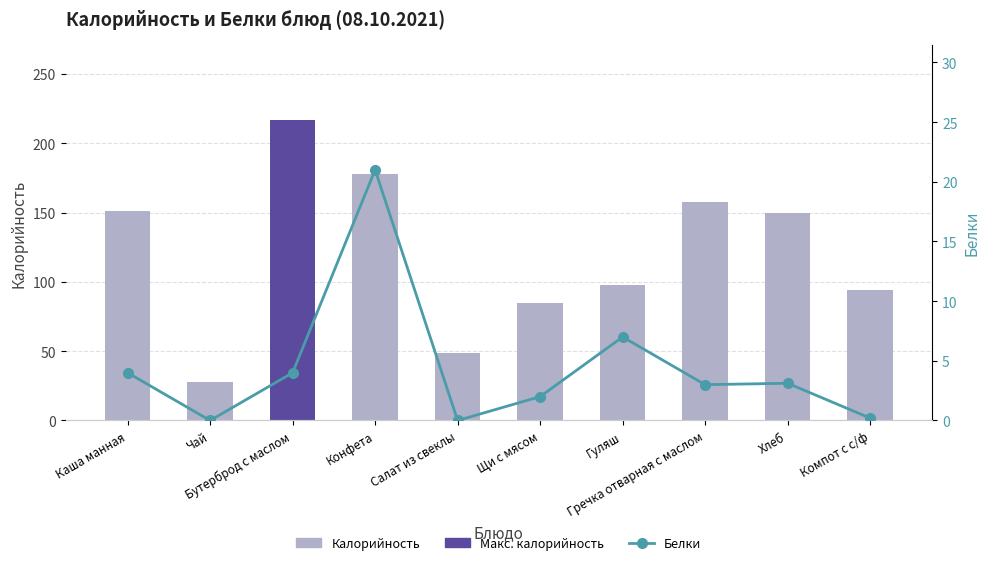

Is it true that Калорийность equals 28.0 at Чай?

True